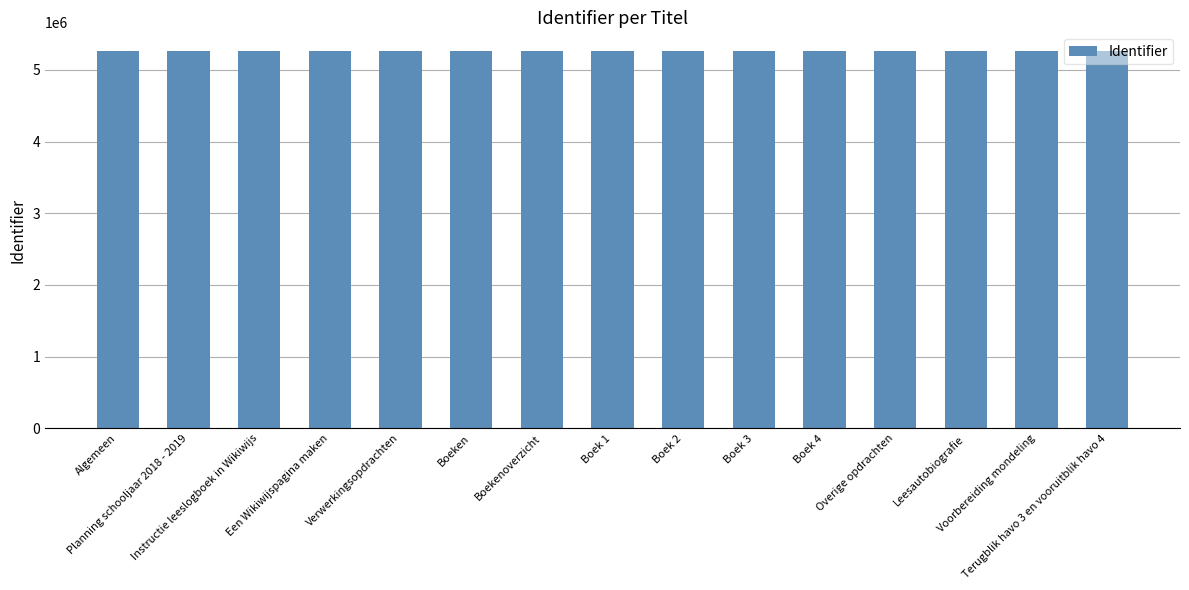

Approximately how many times larger is the value at Boeken compared to Een Wikiwijspagina maken?

1.0